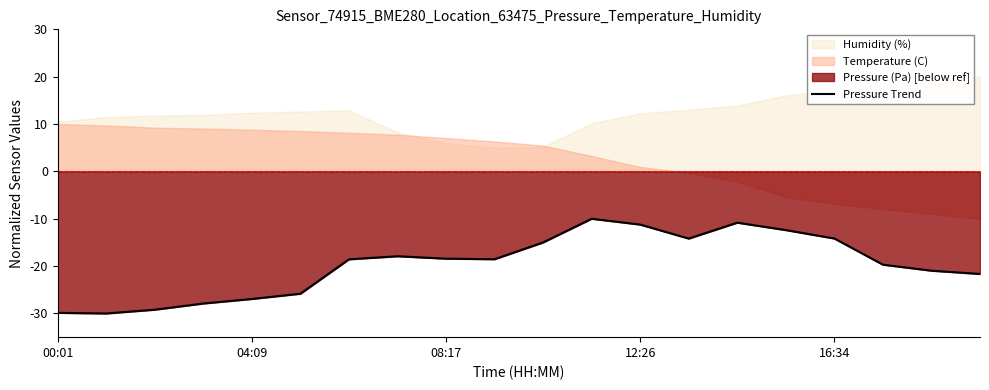

What is the lowest value of the Pressure Trend series?

-30.0